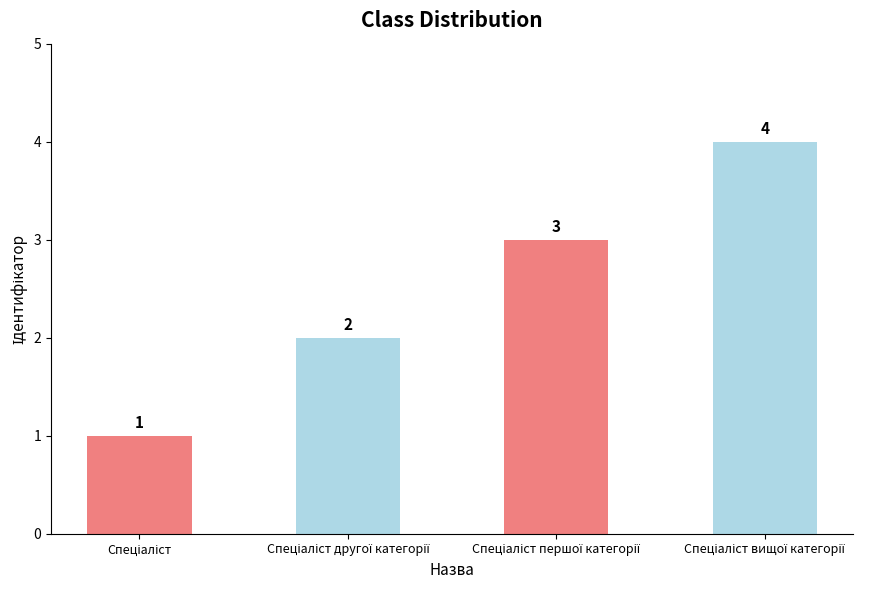

What is the difference between the maximum and minimum values?

3